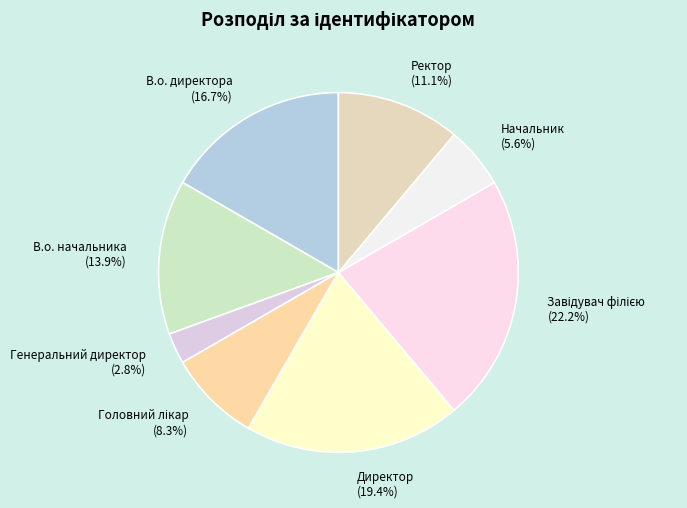

Does any single category account for the majority?

No